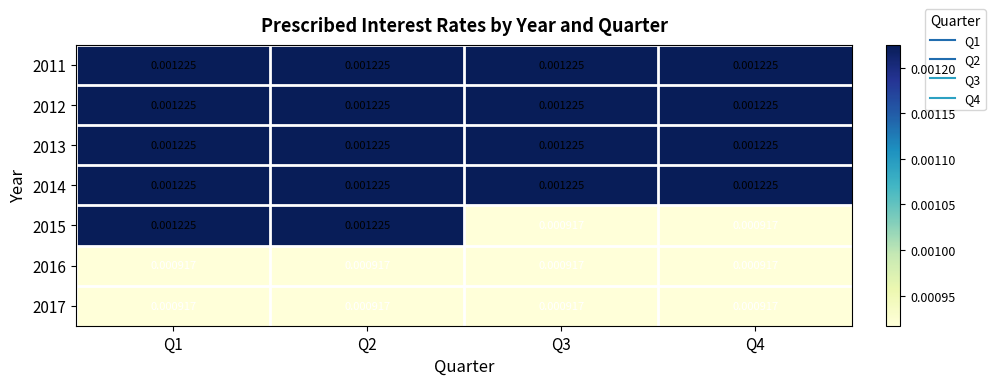

How many categories are shown in the chart?

4